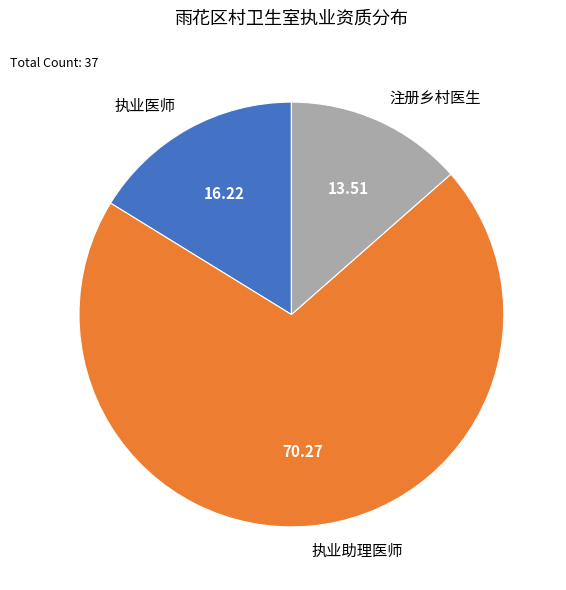

Does 执业助理医师 represent more than half of the total?

Yes